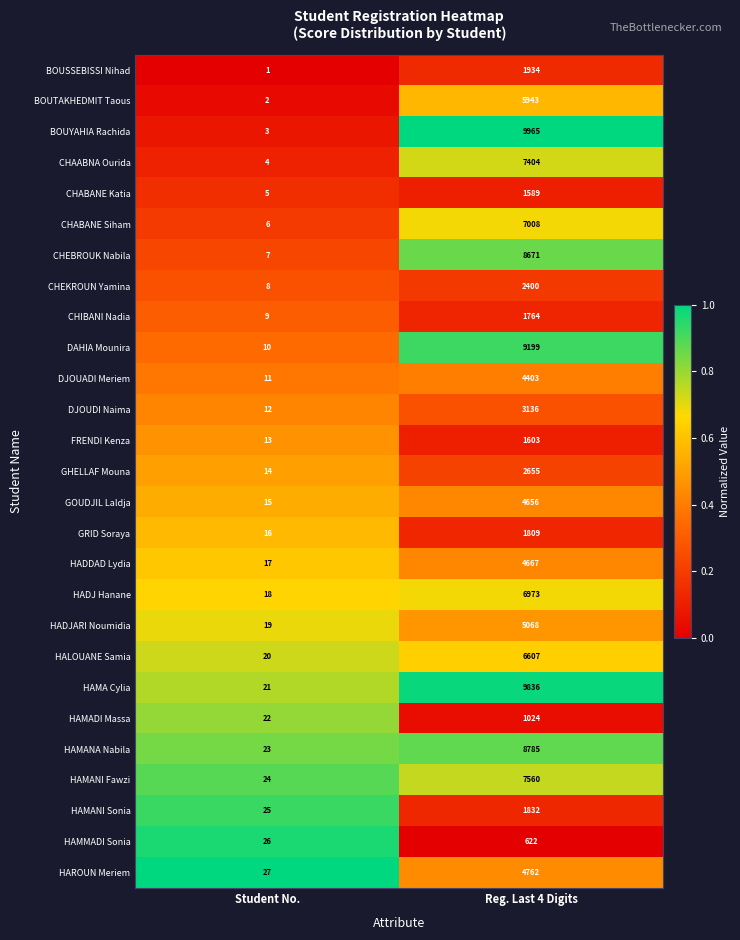

What is the difference between the BOUTAKHEDMIT Taous values at Reg. Last 4 Digits and Student No.?

5941